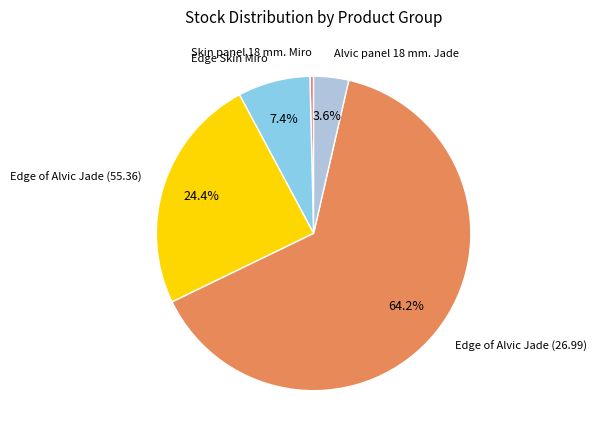

To the nearest percent, what is the average slice percentage?

20%